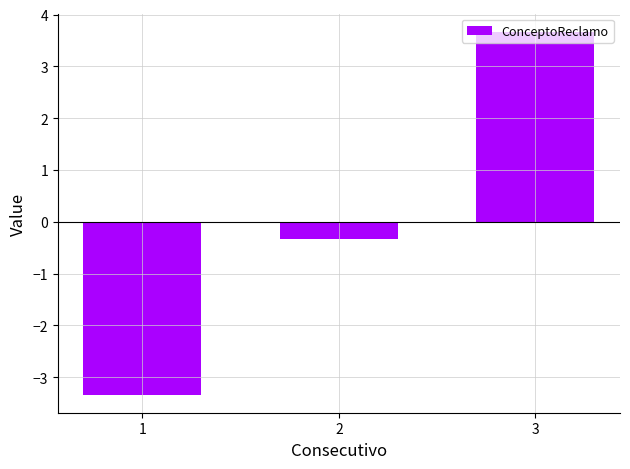

Rank the categories by value from highest to lowest.

3, 2, 1